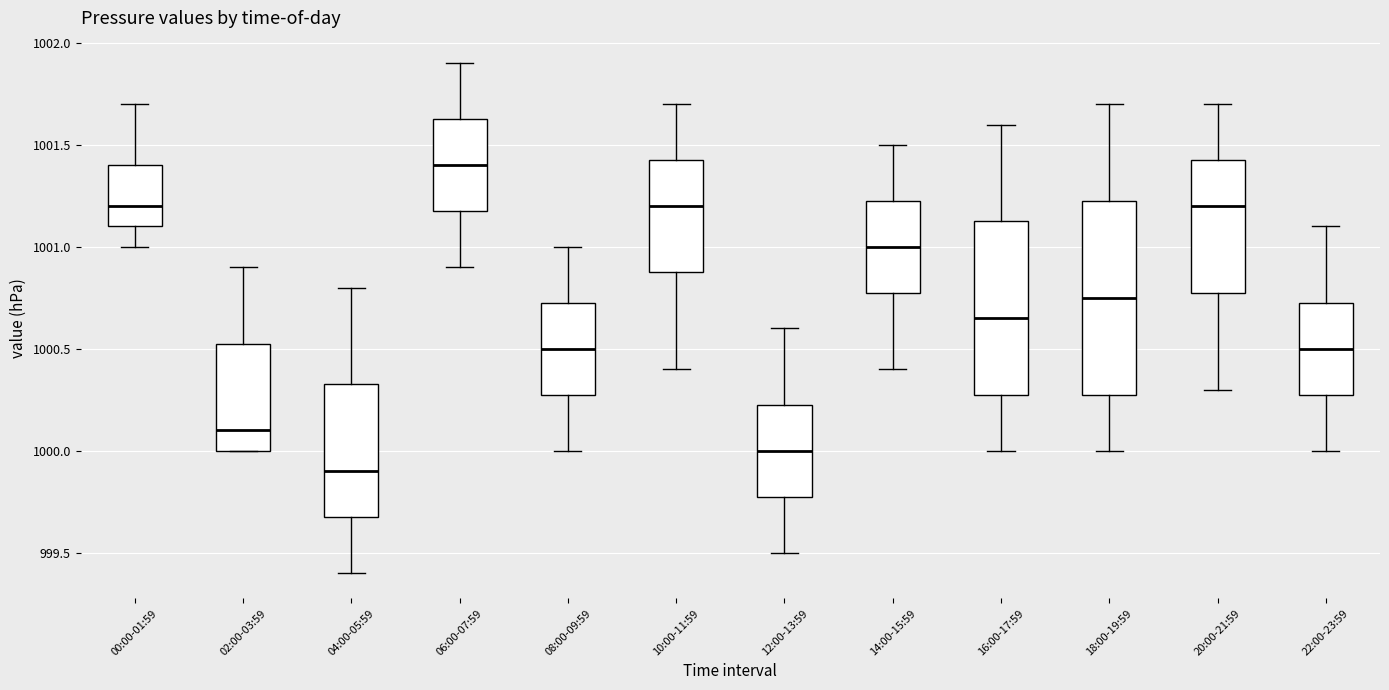

Comparing the boxes themselves (not the whiskers), which one is the tallest?

18:00-19:59